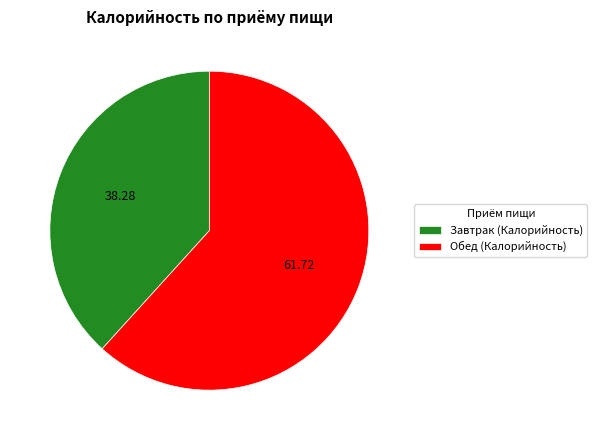

Which category accounts for the majority?

Обед (Калорийность)